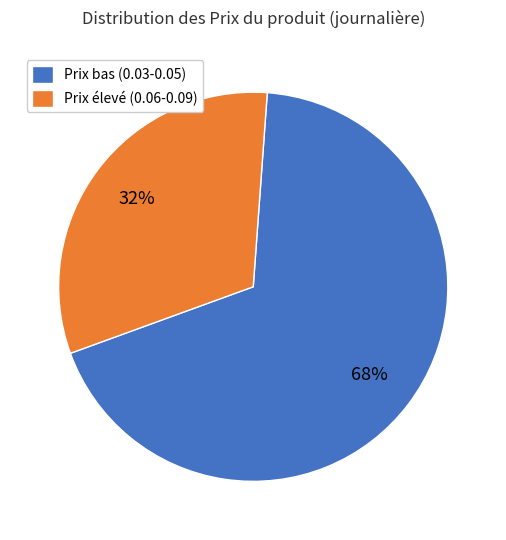

Which category has the biggest portion of the pie?

Prix bas (0.03-0.05)